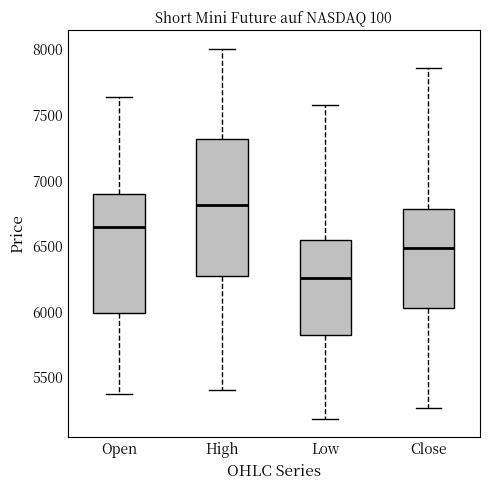

Comparing the boxes themselves (not the whiskers), which one is the tallest?

High